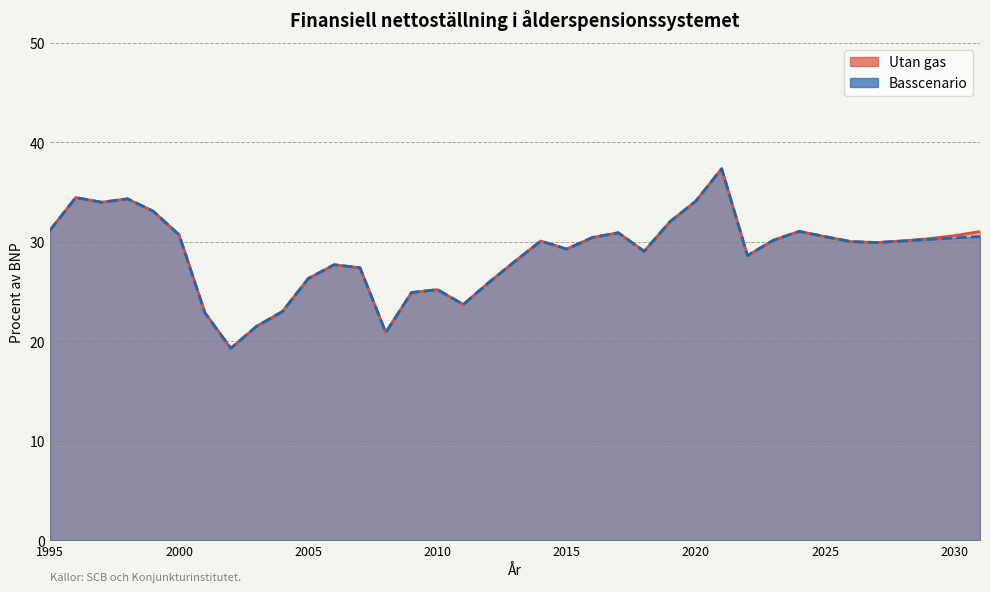

True or false: Basscenario has a value of 37.0 at 2010.

False